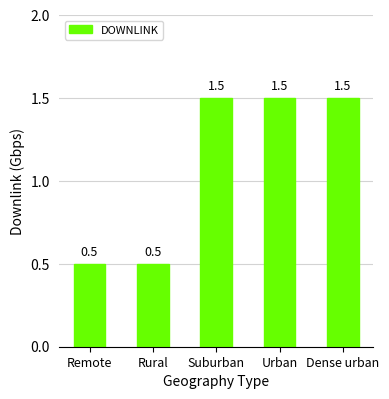

Reading left to right, transcribe all the data shown in this chart.

0.5	0.5	1.5	1.5	1.5